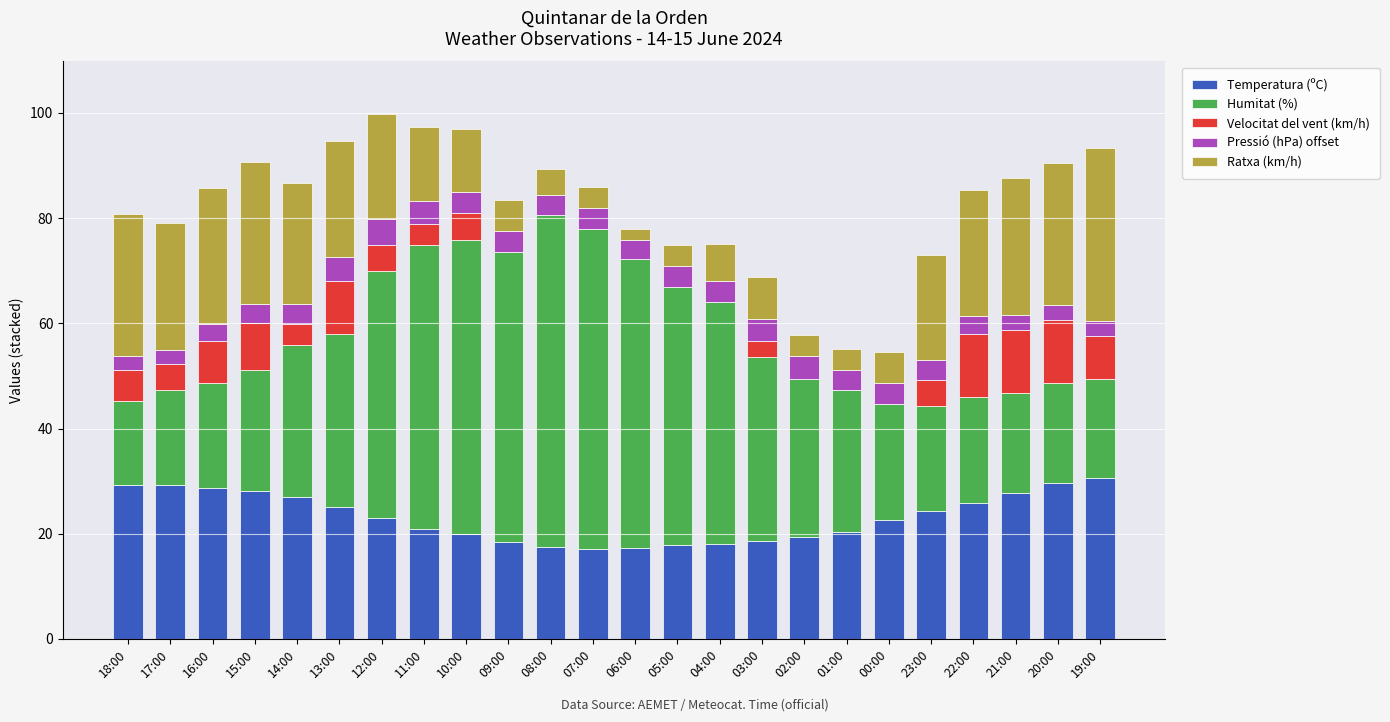

What is the sum of all Temperatura (ºC) values?

556.2